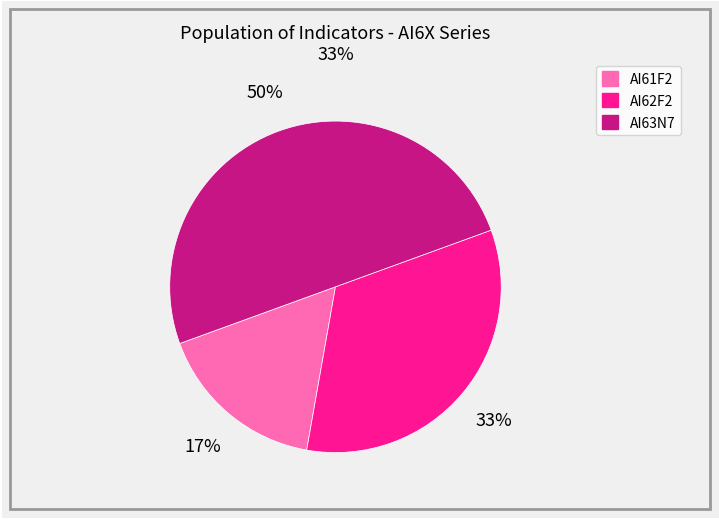

What is the ratio of the value at AI63N7 to the value at AI62F2?

1.5